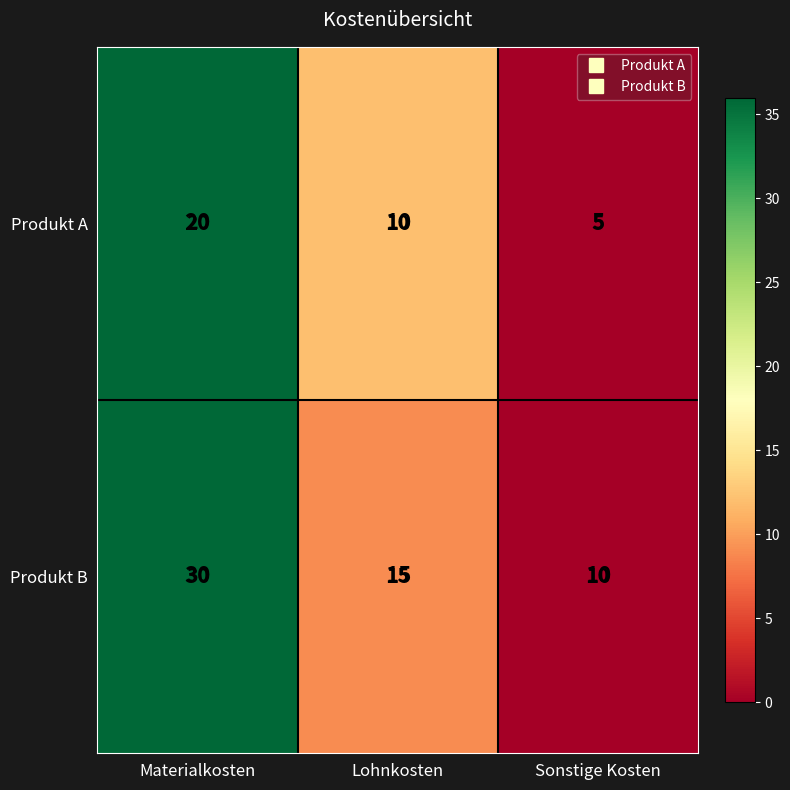

What is the sum of all Produkt B values?

55